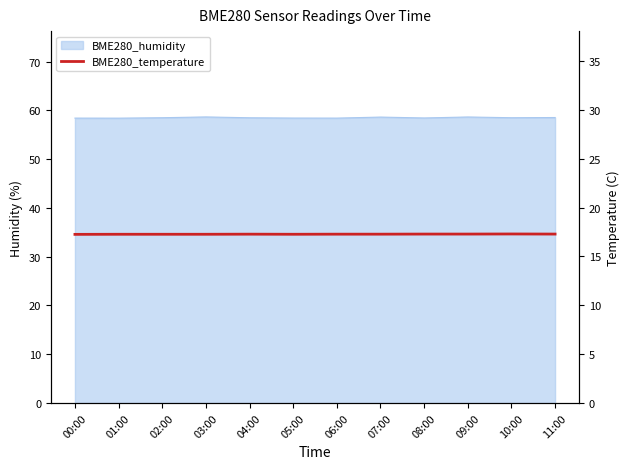

Where is the first local minimum?

05:00